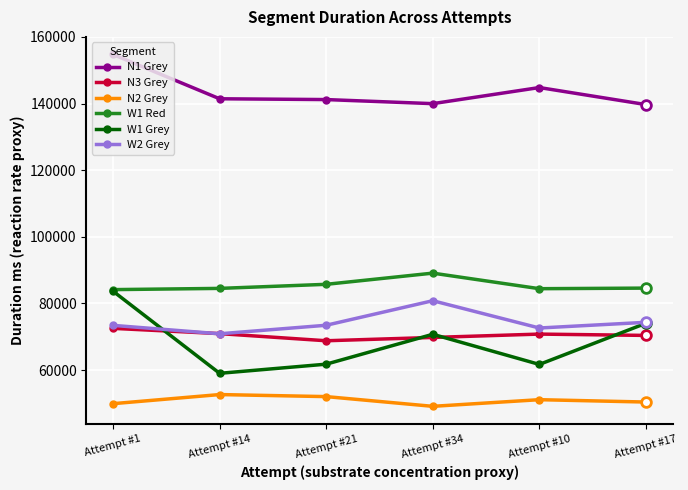

What is the highest value of the W1 Red series?

89091